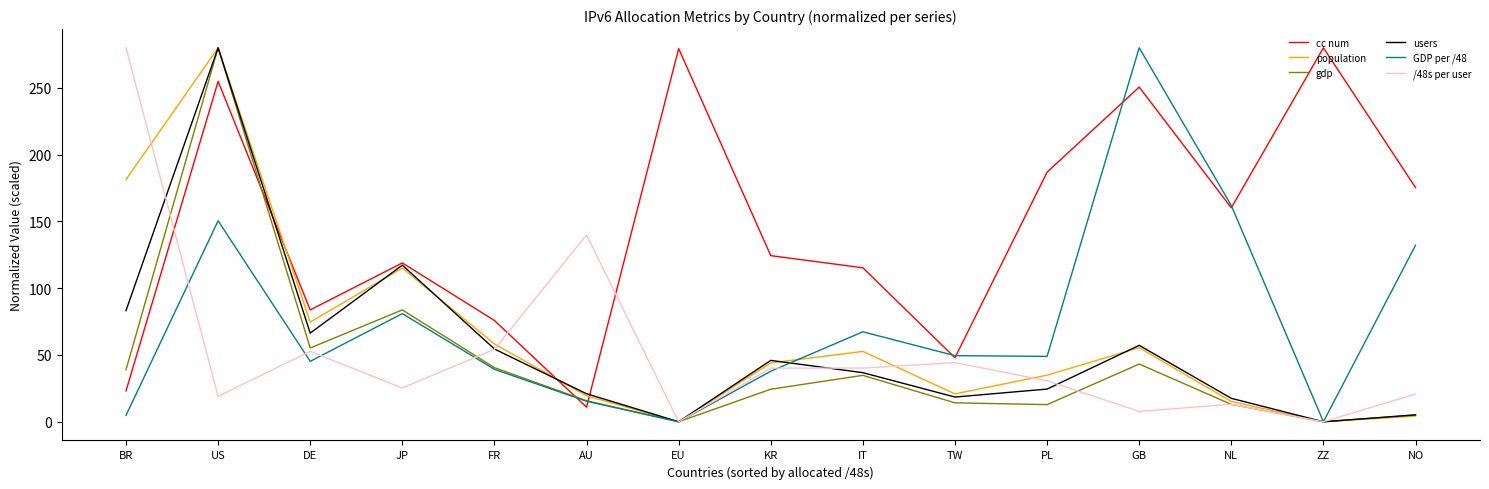

What is the difference between the highest and lowest values at NO?

171.1